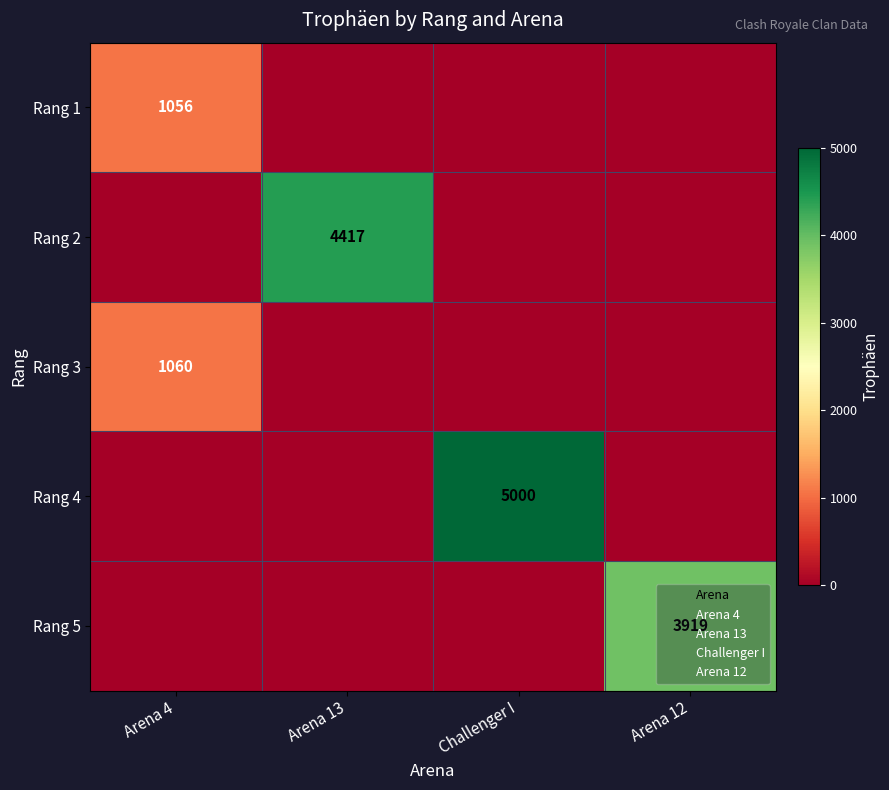

What is the greatest value displayed?

5000